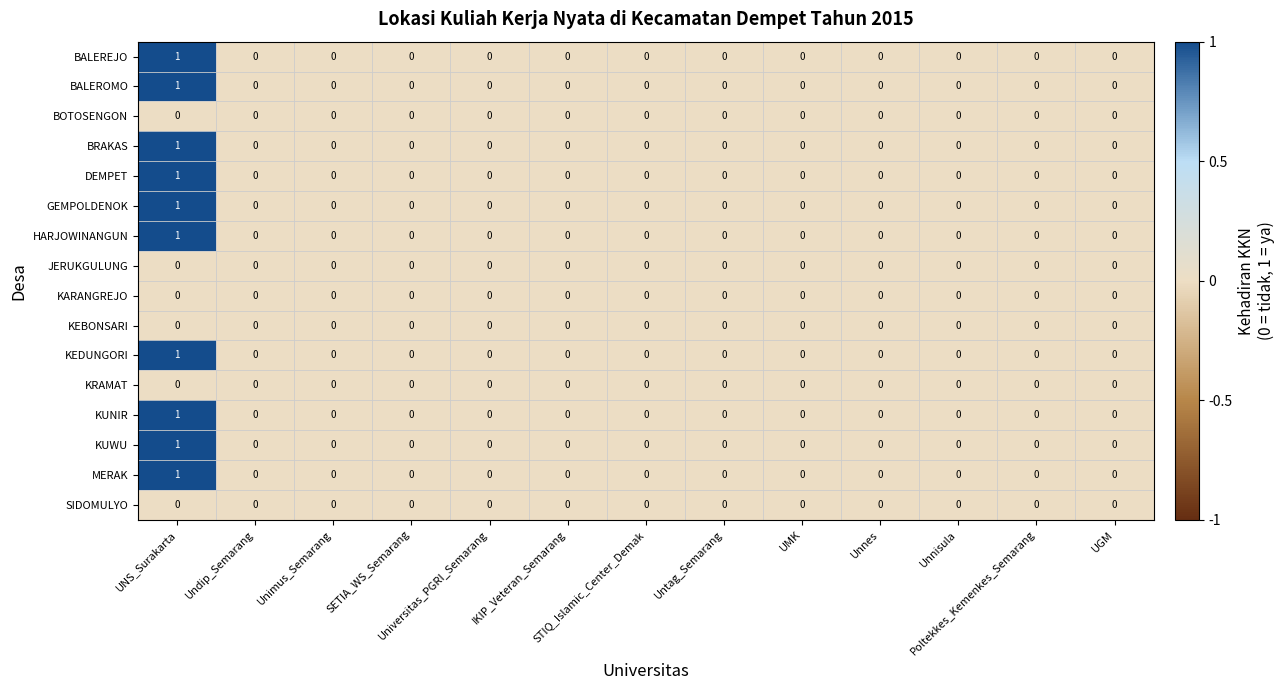

How many HARJOWINANGUN values are between 0 and 1?

13